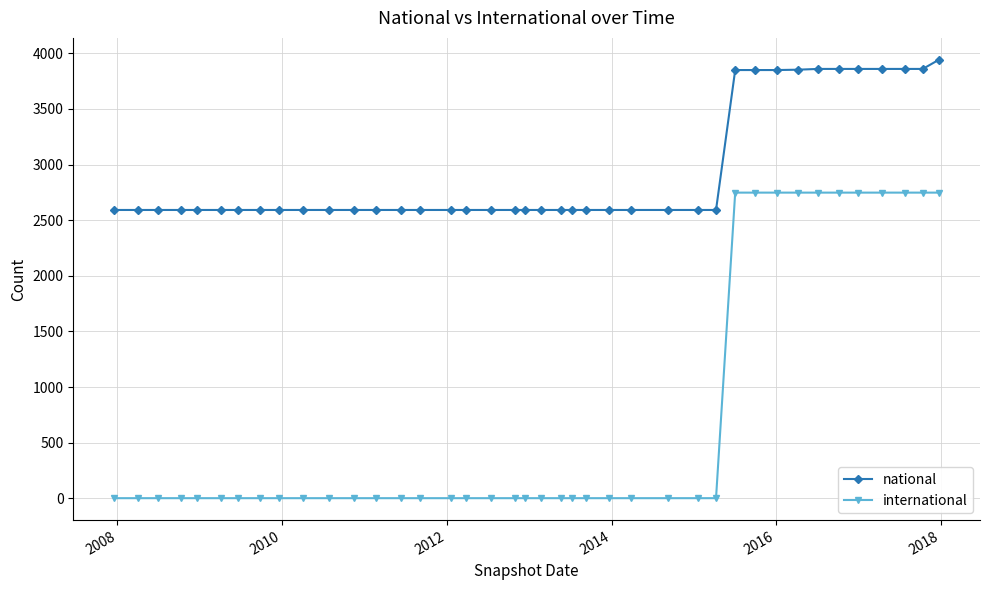

List the series in order of their overall mean, lowest first.

international, national